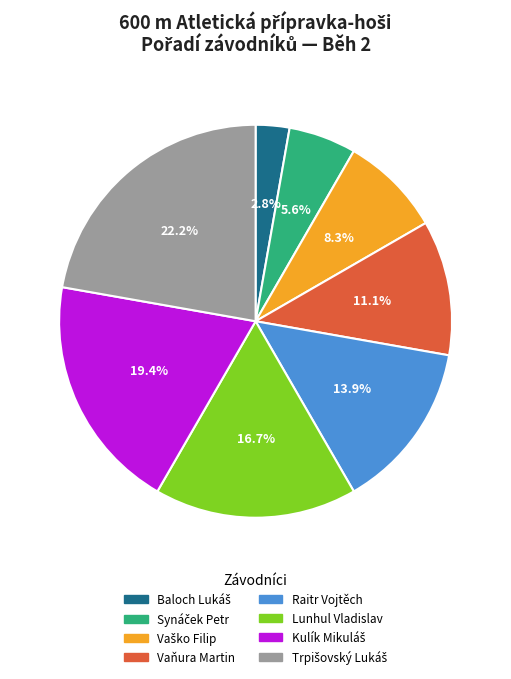

Does any single category account for the majority?

No